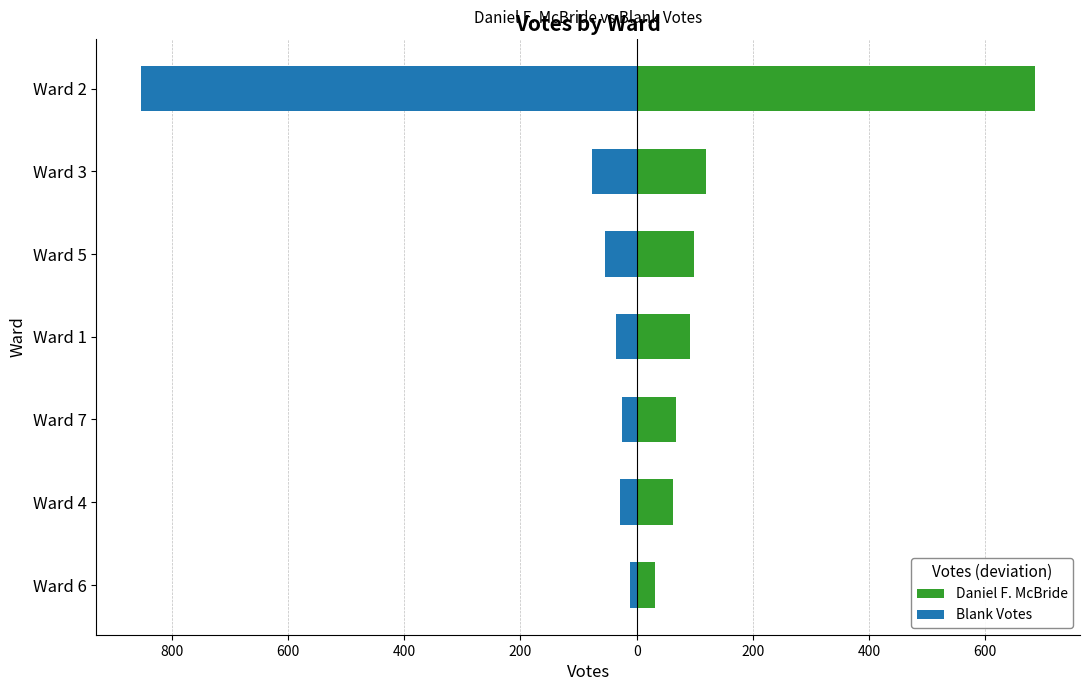

What is the maximum value shown in the chart?

686